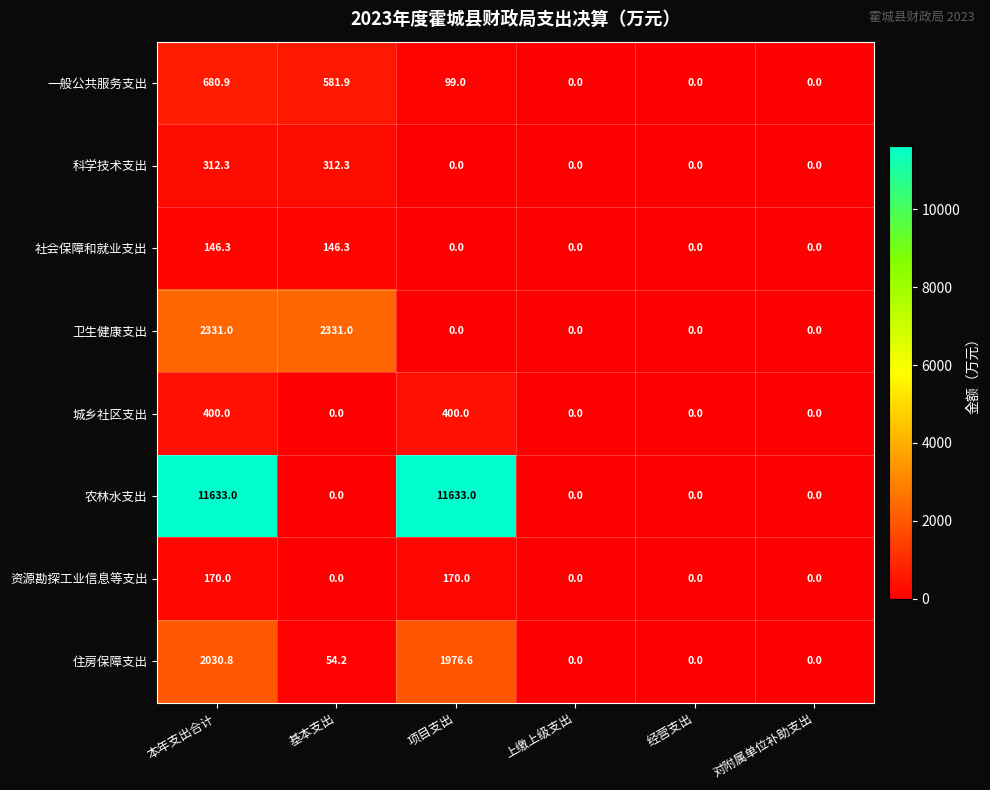

True or false: 城乡社区支出 has a value of 238.7 at 对附属单位补助支出.

False